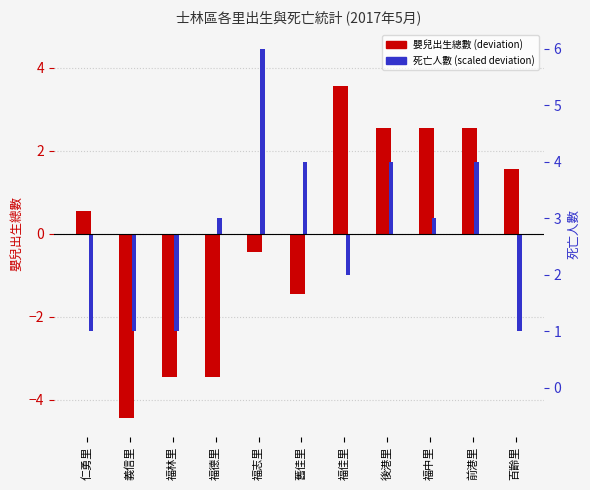

At which label does 嬰兒出生總數 first exceed 0?

仁勇里